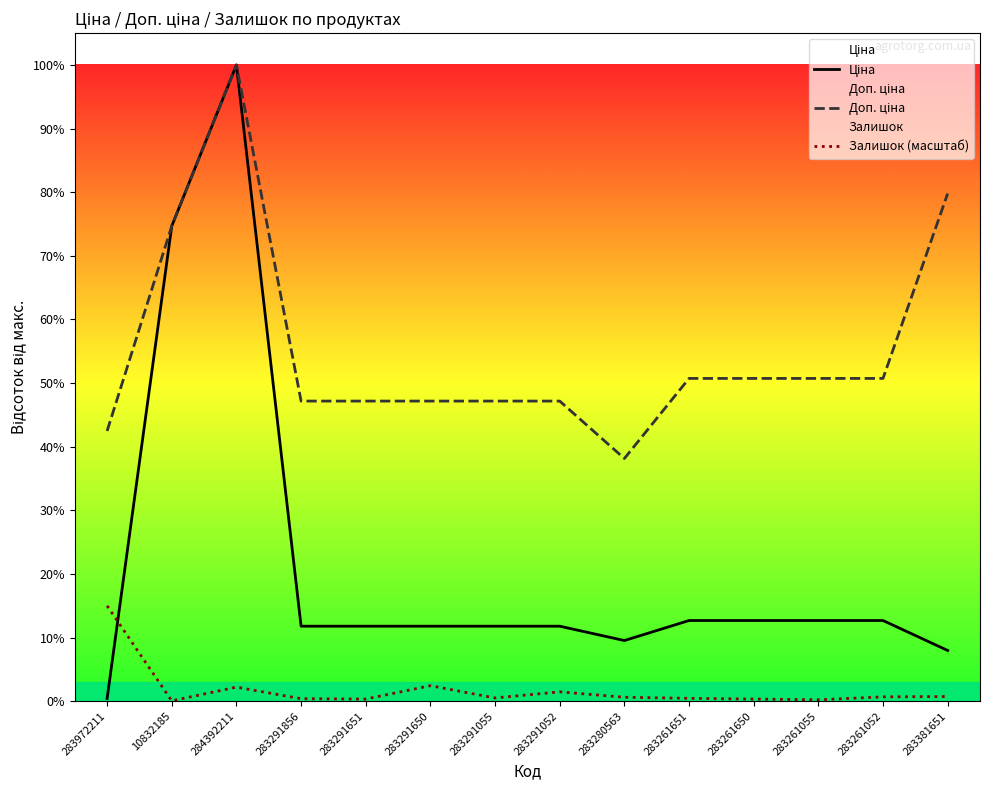

Is the value of Залишок (масштаб) at 283261651 greater than the value of Ціна at 284392211?

No